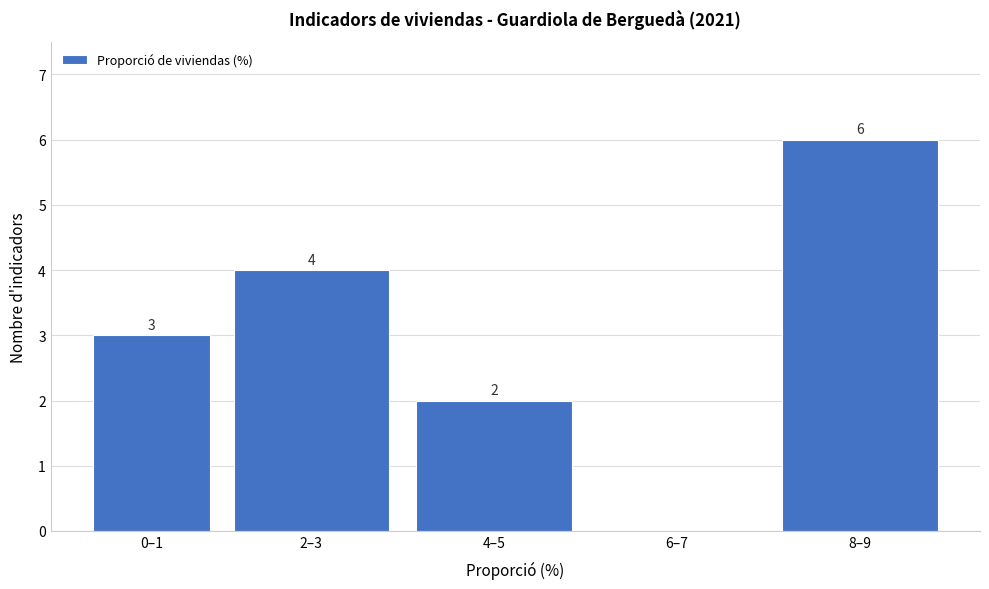

Reading right to left, list all the values displayed in this chart.

8–9=6	6–7=0	4–5=2	2–3=4	0–1=3